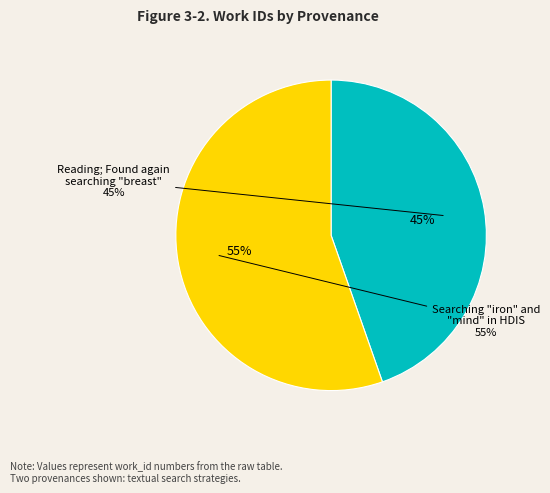

What is the largest slice in the pie chart?

Searching iron and mind in HDIS